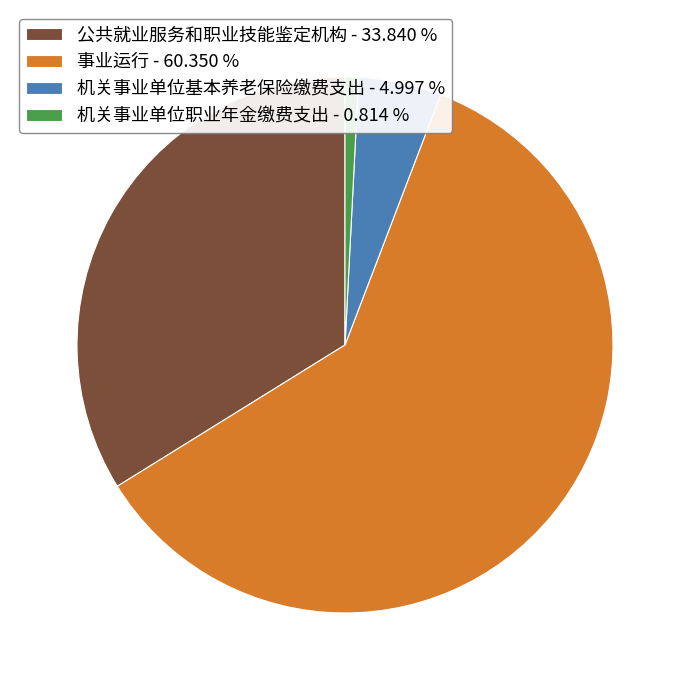

Is there any slice that represents more than half of the pie?

Yes